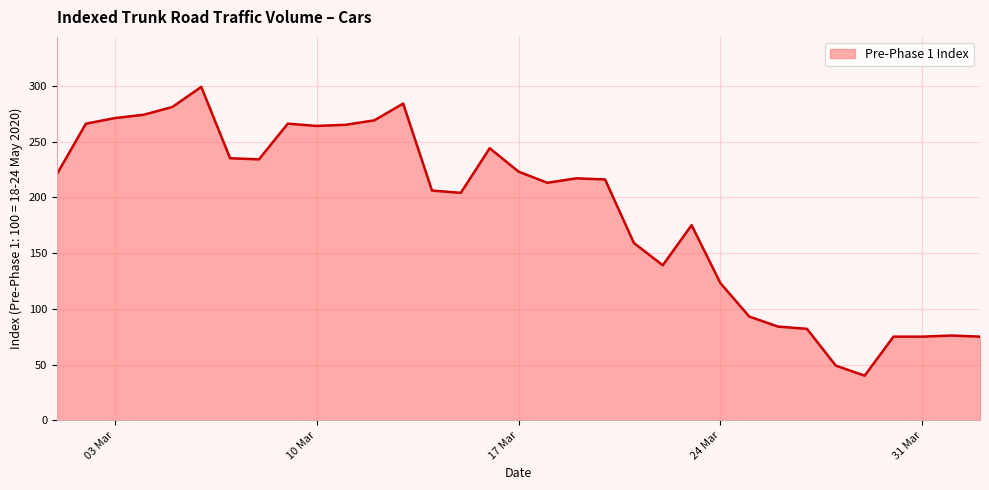

What is the minimum value shown in the chart?

40